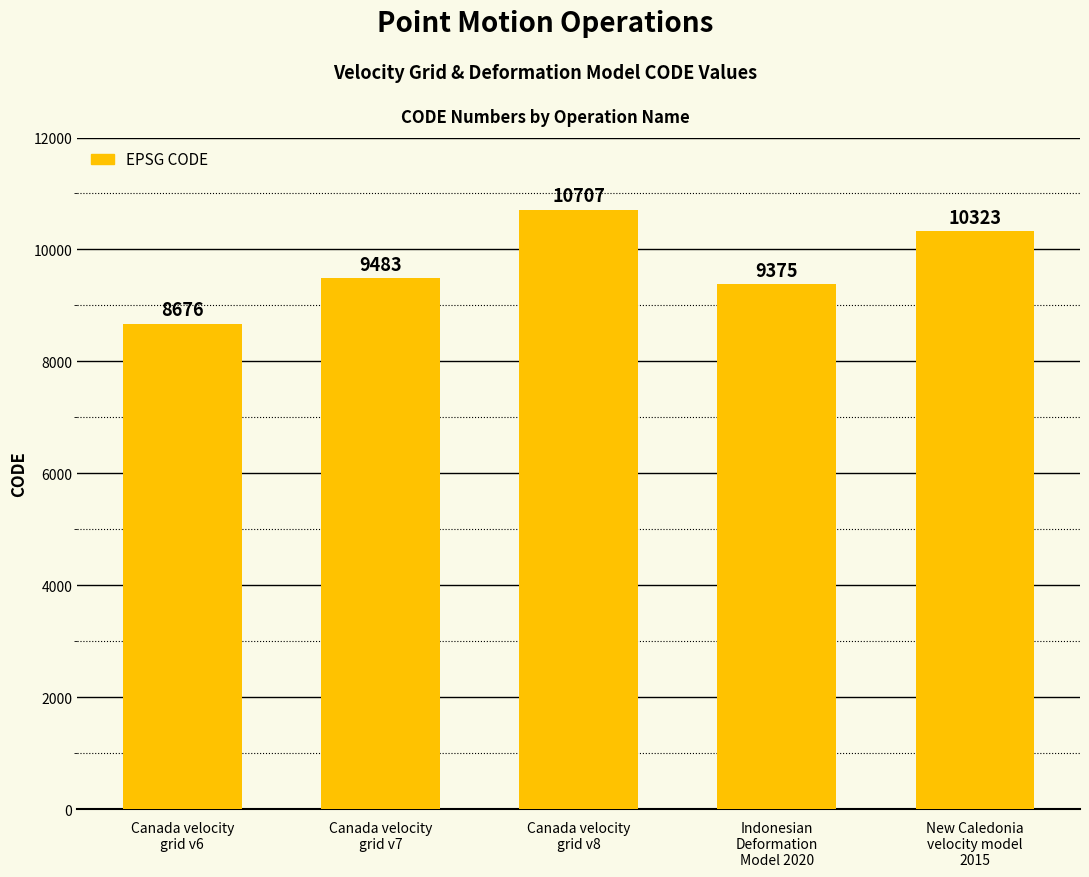

Which has a higher value, Canada velocity
grid v6 or Canada velocity
grid v7?

Canada velocity
grid v7